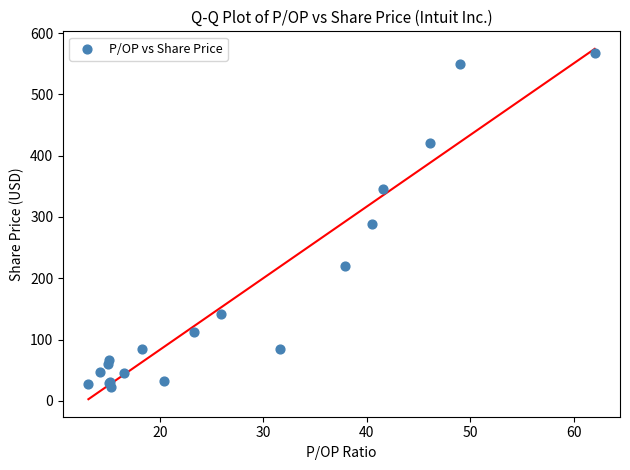

What Y value in the scatter plot is closest to 295?

288.4